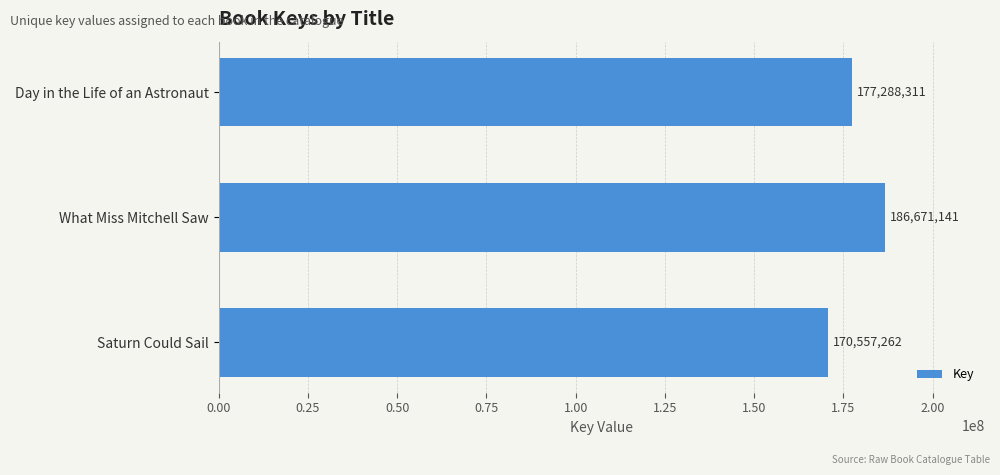

What is the change in value from What Miss Mitchell Saw to Saturn Could Sail?

-16113879